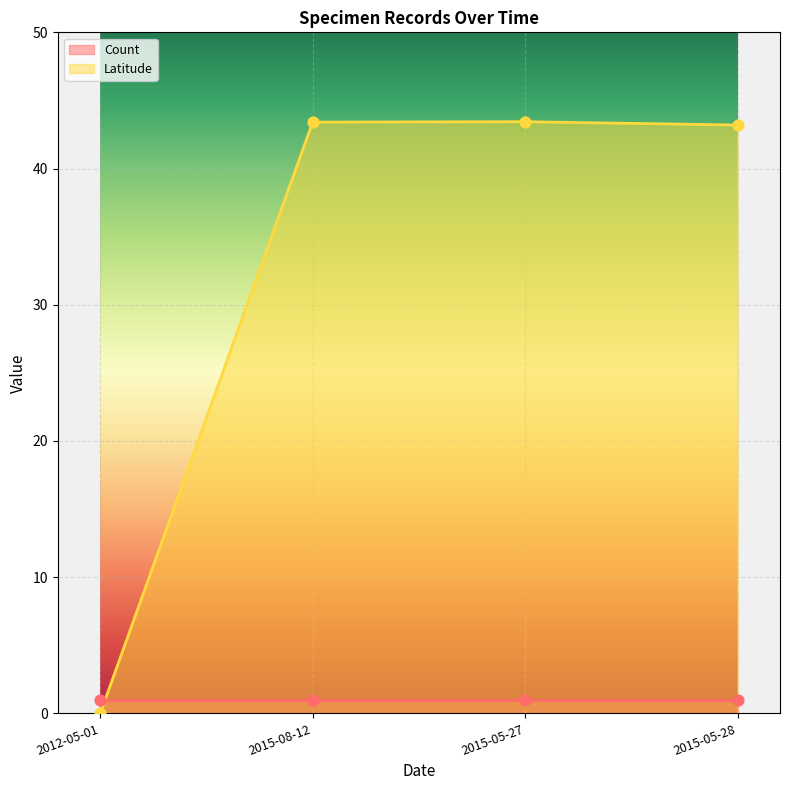

Which has a higher value, 2015-05-28 or 2012-05-01?

2015-05-28